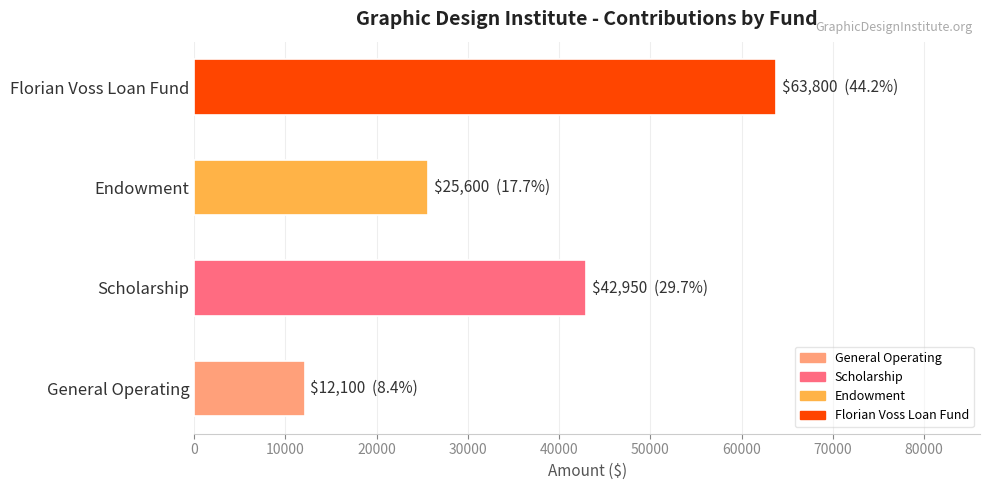

True or false: the data shows 37356 at Florian Voss Loan Fund.

False